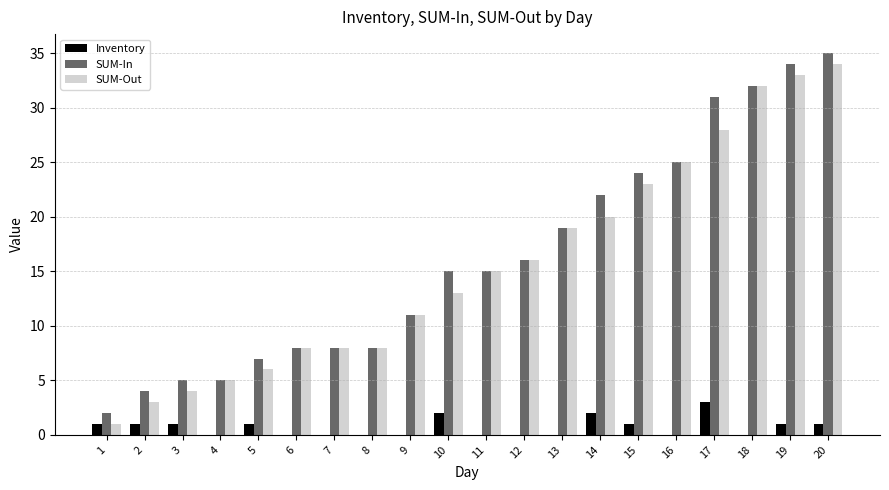

What is the highest value of the Inventory series?

3